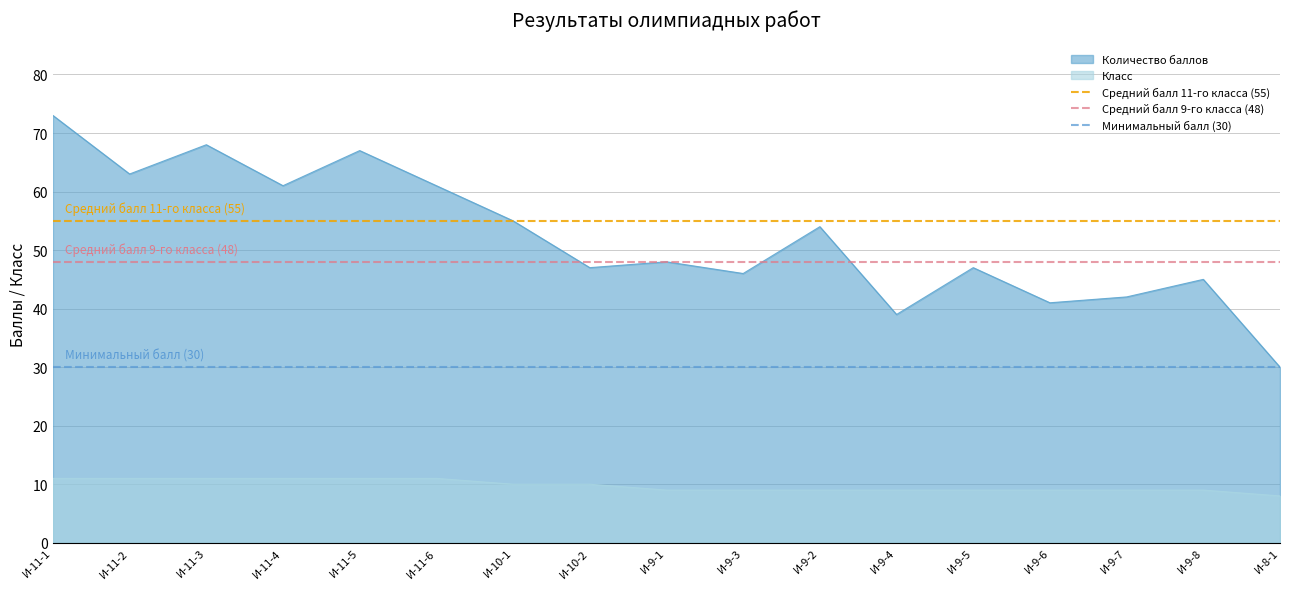

What is the highest value of the Класс series?

11